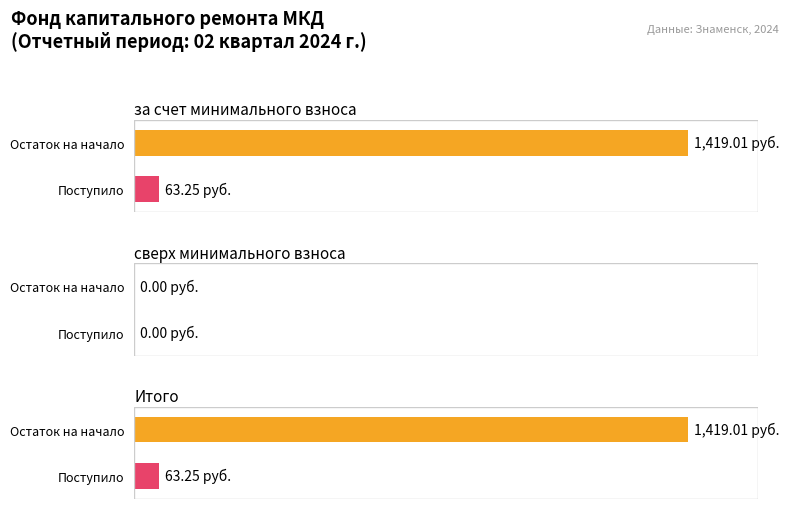

Is it true that в т.ч. взносов equals 15.3 at за счет минимального взноса?

False